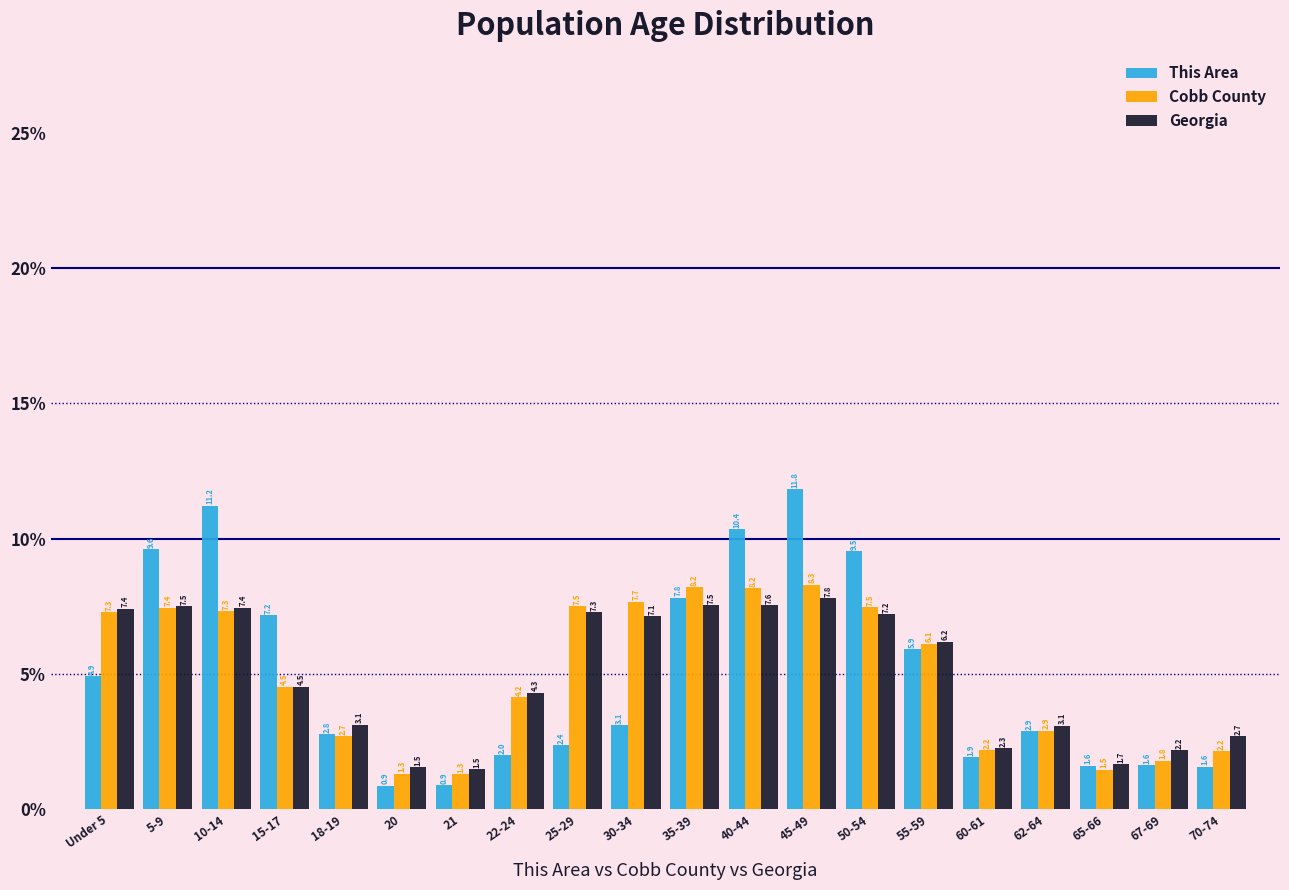

Reading left to right, extract all data points from this chart.

This Area: 4.9	9.6	11.2	7.2	2.8	0.9	0.9	2.0	2.4	3.1	7.8	10.4	11.8	9.5	5.9	1.9	2.9	1.6	1.6	1.6
Cobb County: 7.3	7.4	7.3	4.5	2.7	1.3	1.3	4.2	7.5	7.7	8.2	8.2	8.3	7.5	6.1	2.2	2.9	1.5	1.8	2.2
Georgia: 7.4	7.5	7.4	4.5	3.1	1.5	1.5	4.3	7.3	7.1	7.5	7.6	7.8	7.2	6.2	2.3	3.1	1.7	2.2	2.7